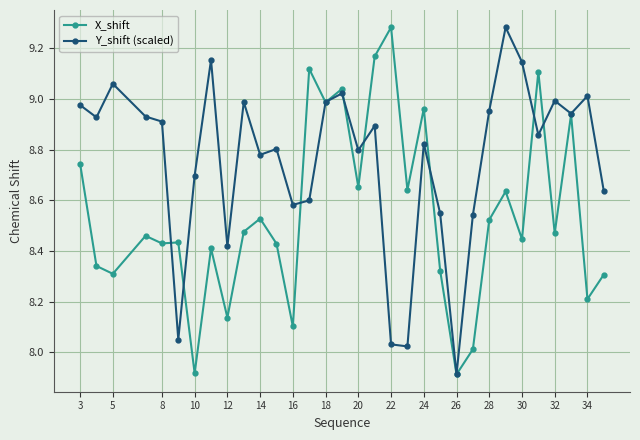

Which series has the largest total across all categories?

Y_shift (scaled)